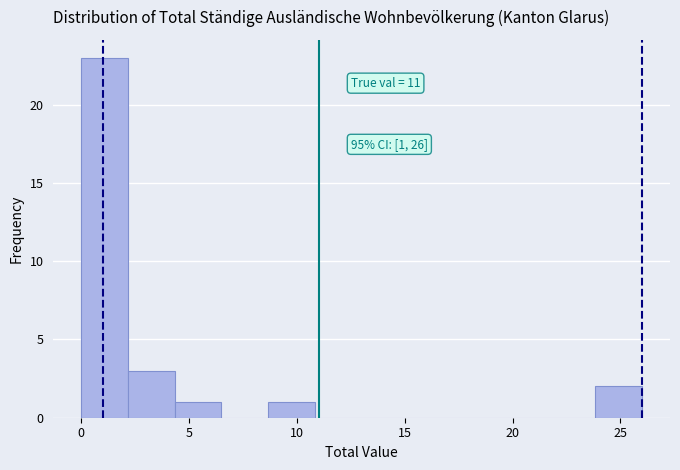

Over which range of the x-axis is the bar tallest?

0.0 to 2.0